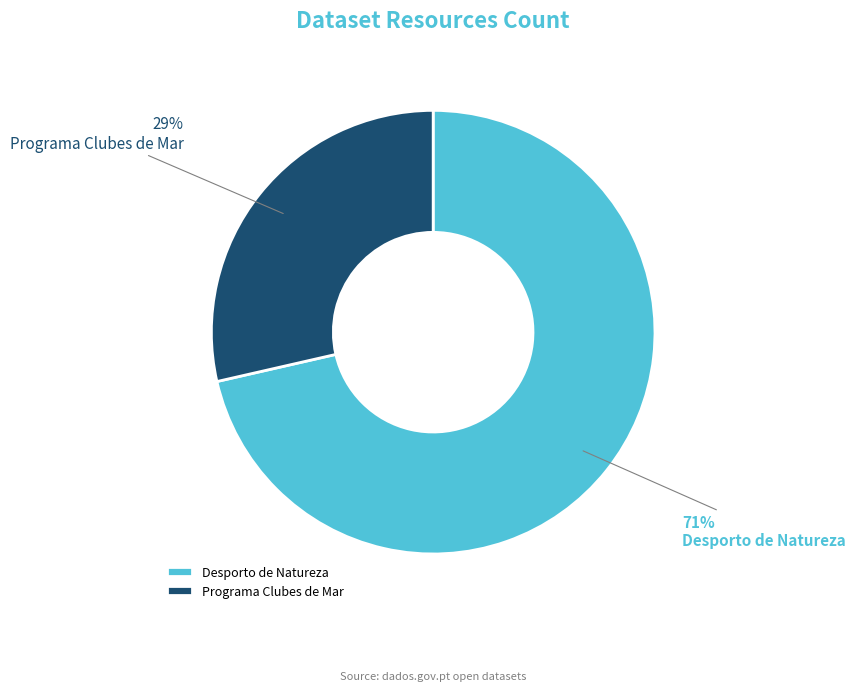

Which slice represents more than half of the pie?

Desporto de Natureza